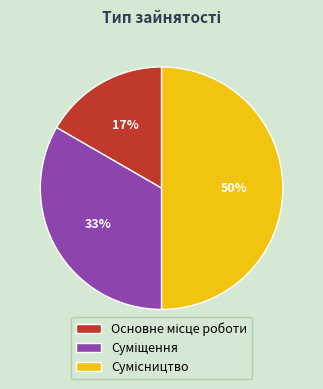

To the nearest percent, what is the average slice percentage?

33%